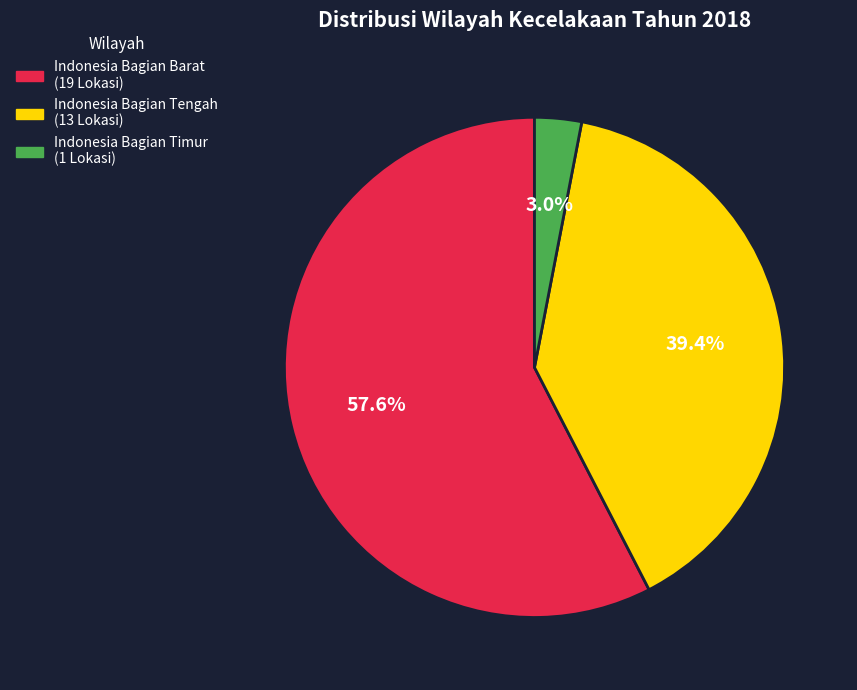

Does Indonesia Bagian Tengah account for over 50% of the chart?

No